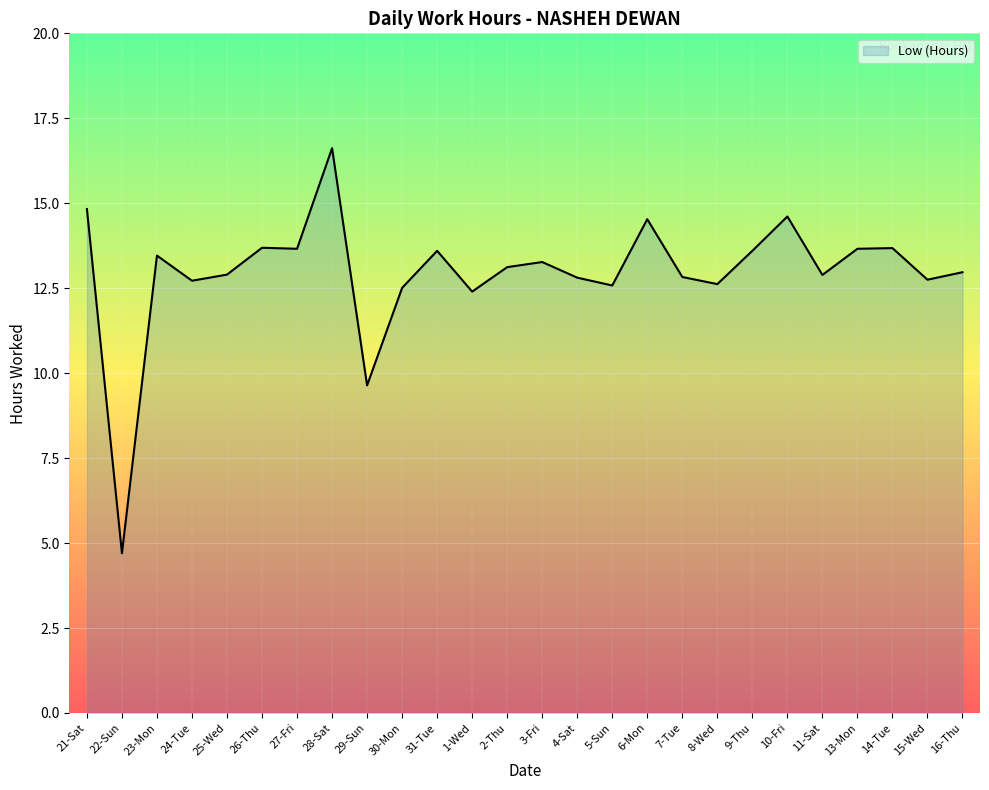

What is the approximate value at 16-Thu?

13.0